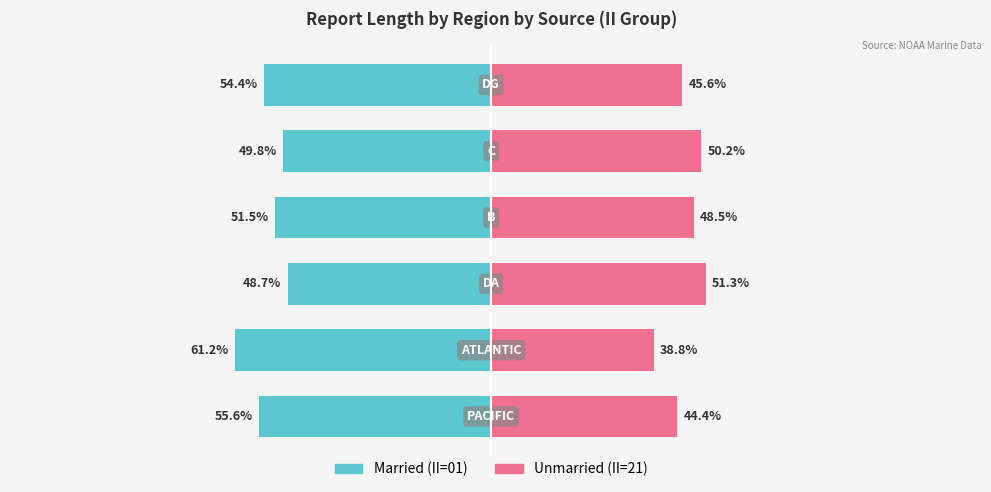

Reading left to right, list all the values displayed in this chart.

Married: 0=-55.6	1=-61.2	2=-48.7	3=-51.5	4=-49.8	5=-54.4
Unmarried: 0=44.4	1=38.8	2=51.3	3=48.5	4=50.2	5=45.6